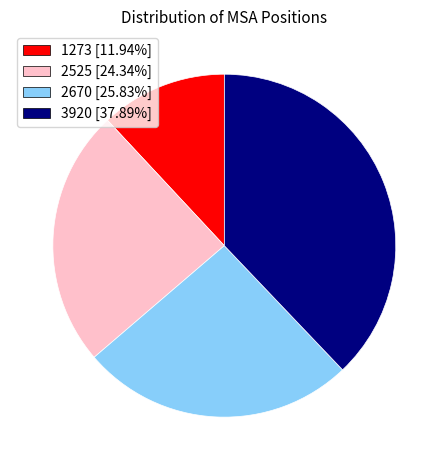

Which has a higher value, 1273 or 2670?

2670